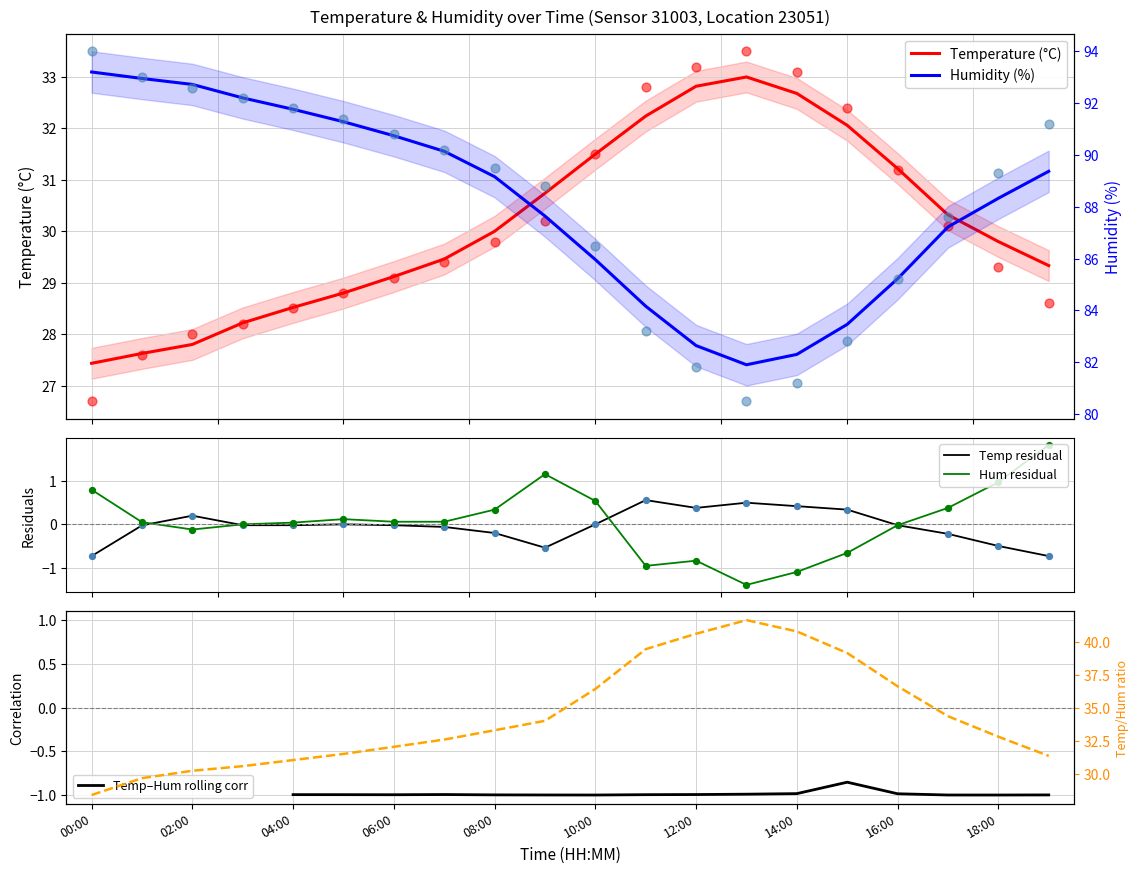

Which series reaches the minimum Y coordinate?

Hum residual